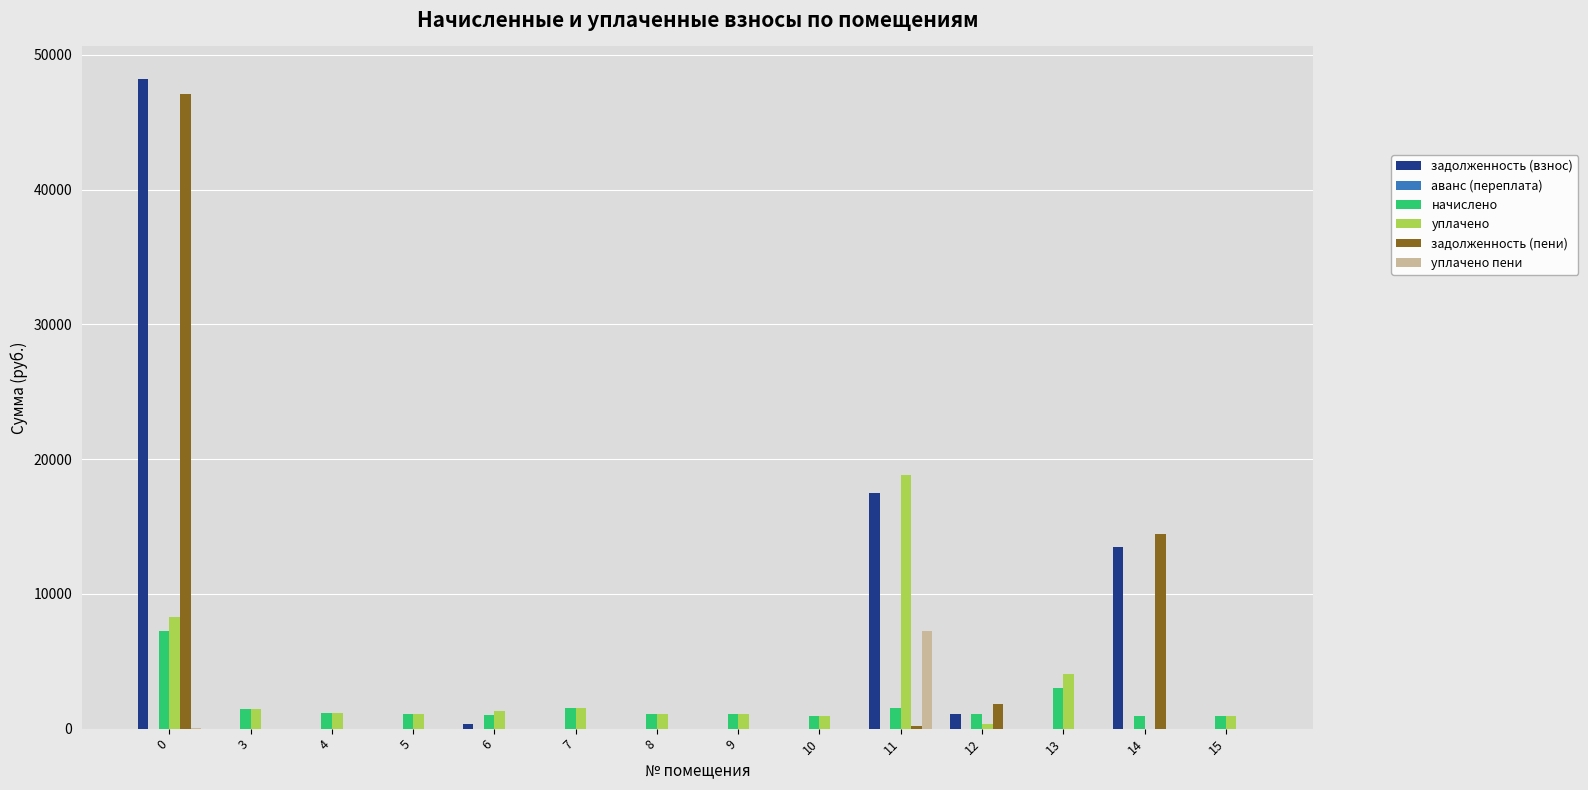

How many data points in уплачено пени are above 0?

2